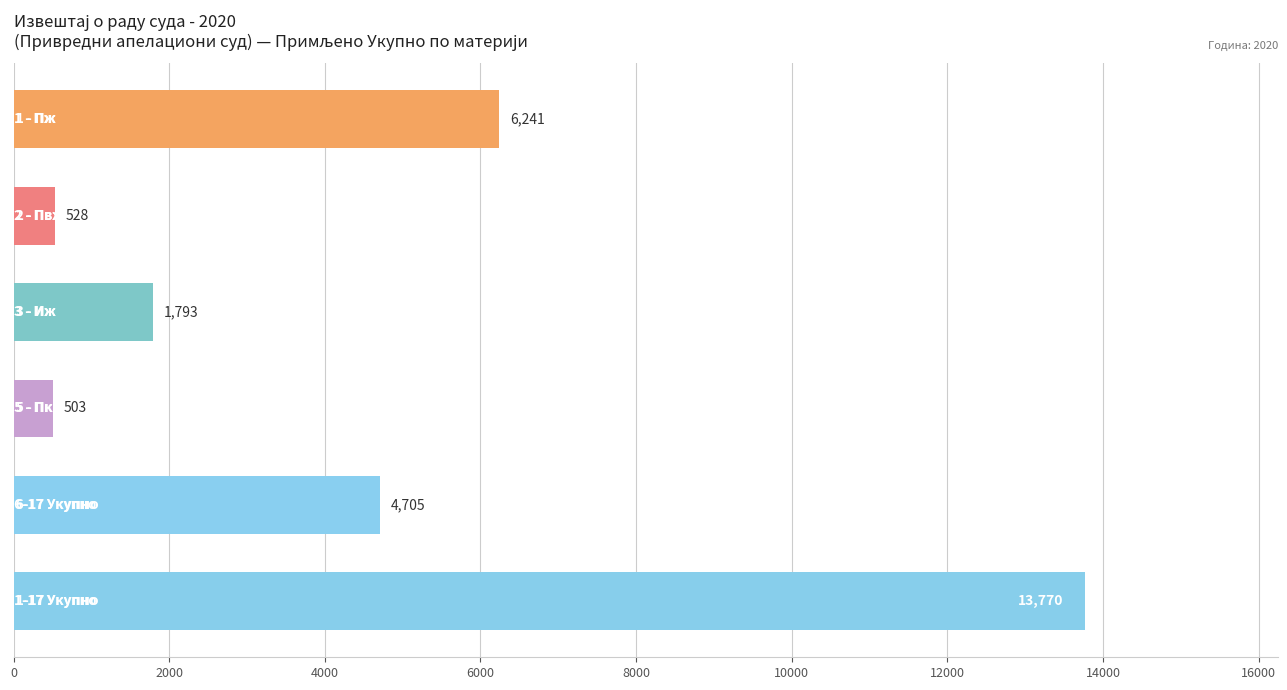

What is the average value?

4590